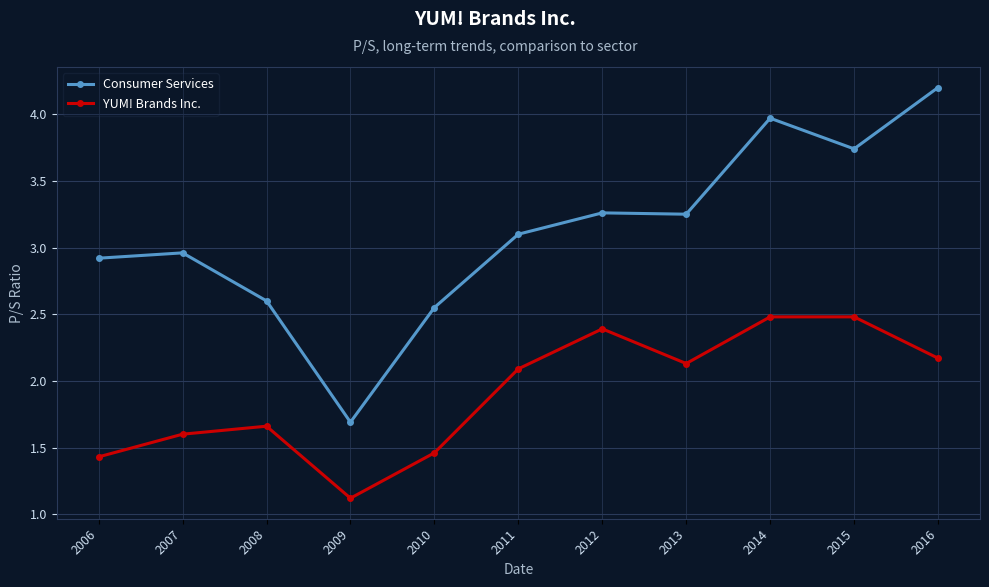

How many data points in YUM! Brands Inc. are less than 2?

5